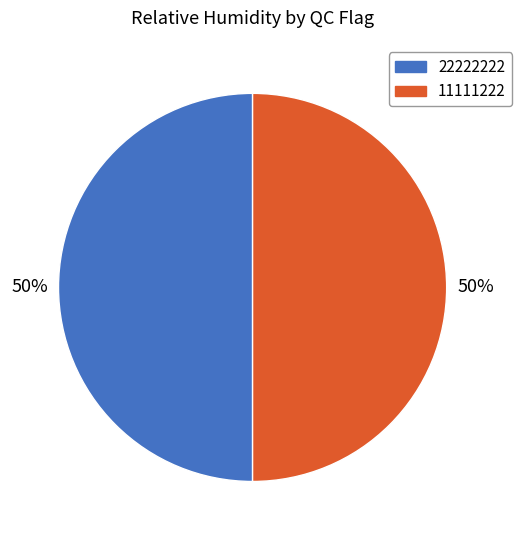

To the nearest percent, what is the average slice percentage?

50%